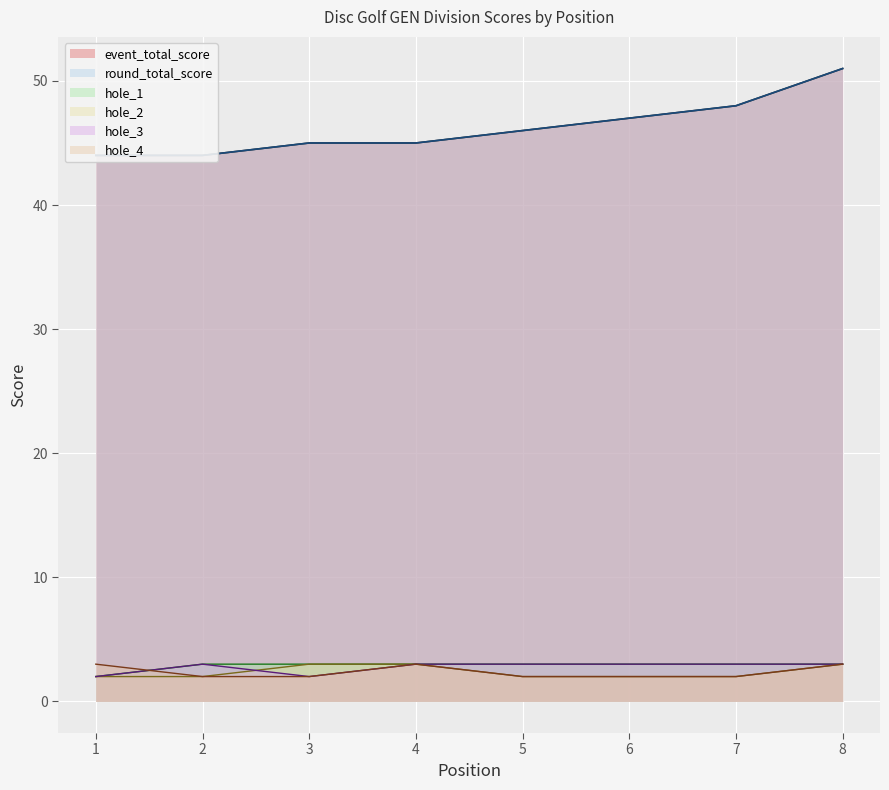

How many series are shown in this chart?

6